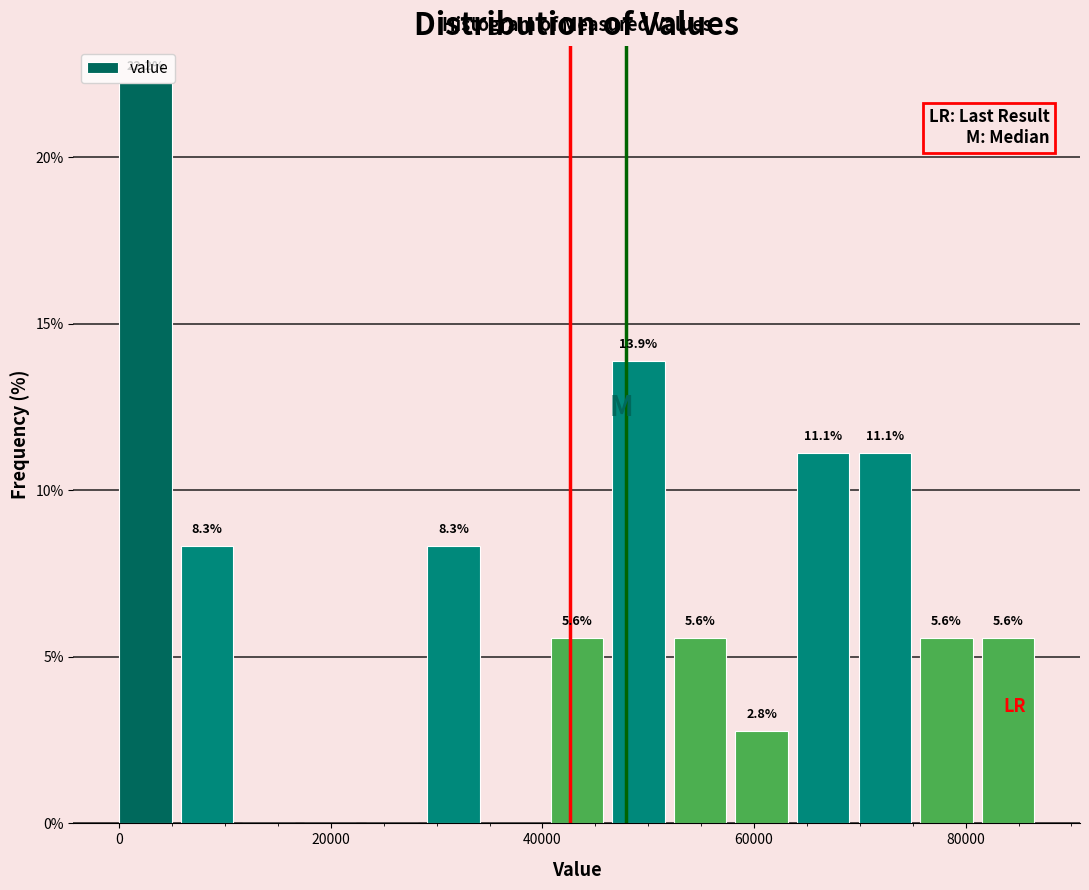

Around what value on the x-axis is the tallest bar? Give the approximate position of its centre, as read against the axis.

2000